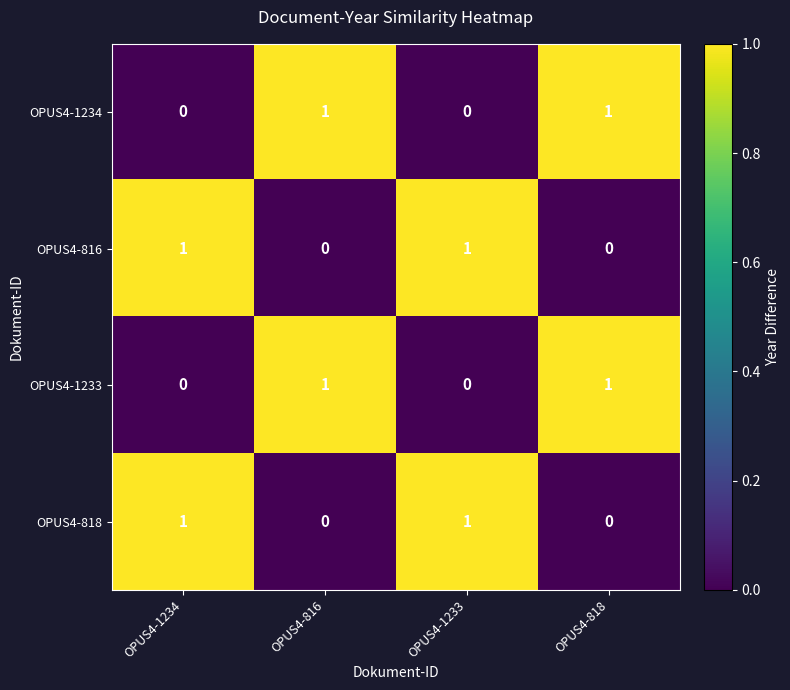

Count the OPUS4-1233 values in the range 0 to 1.

4